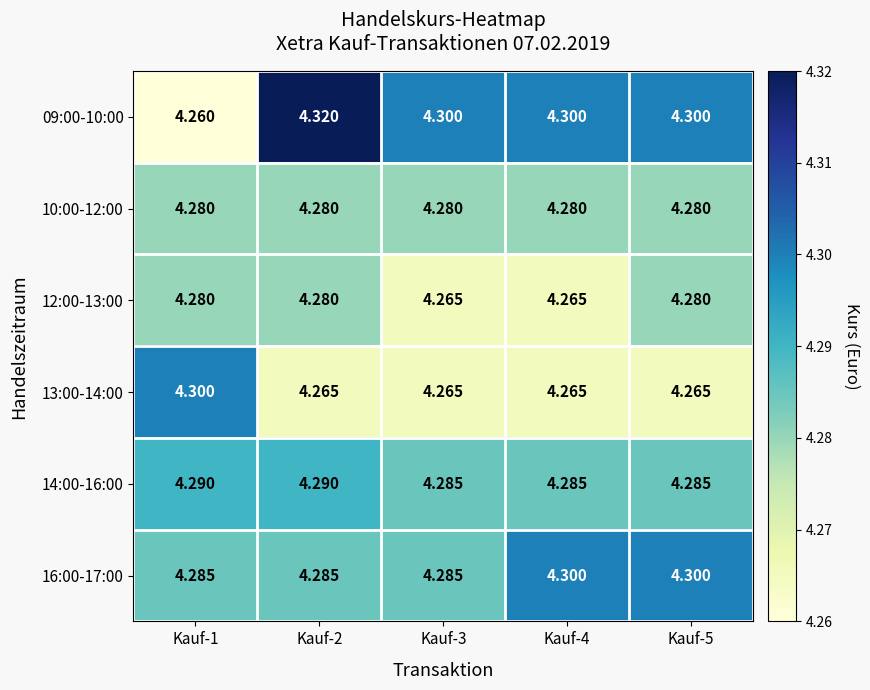

Is the value of 12:00-13:00 at Kauf-2 greater than the value of 14:00-16:00 at Kauf-2?

No